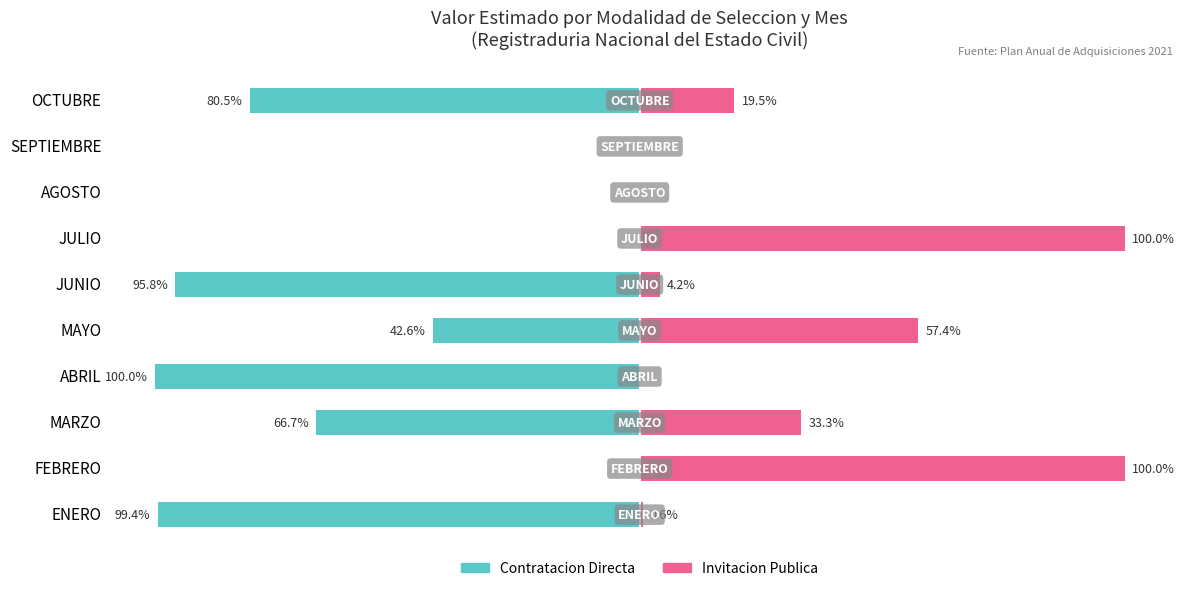

How many bars are there in total?

20